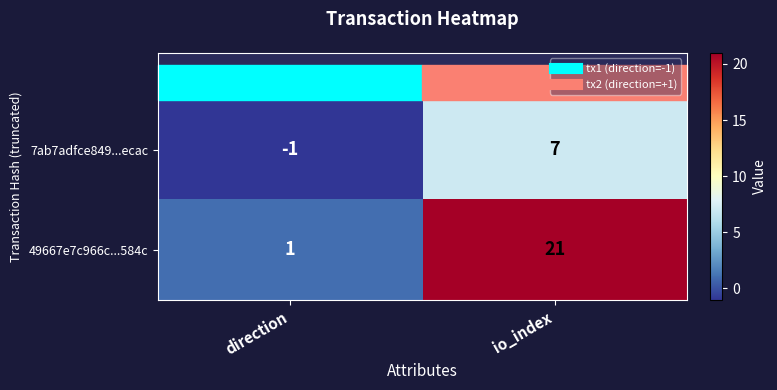

What is the difference between the 49667e7c966c...584c values at io_index and direction?

20